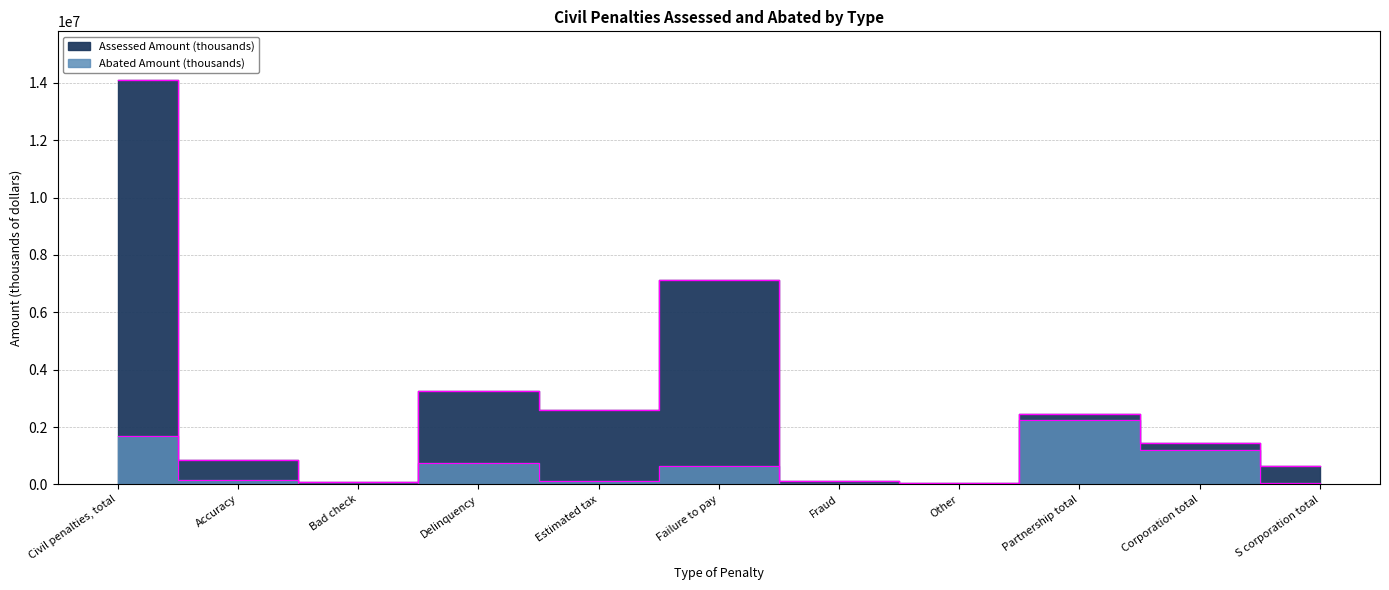

List the labels in order of Abated Amount (thousands) value, largest first.

Partnership total, Civil penalties, total, Corporation total, Delinquency, Failure to pay, Accuracy, Estimated tax, S corporation total, Bad check, Fraud, Other